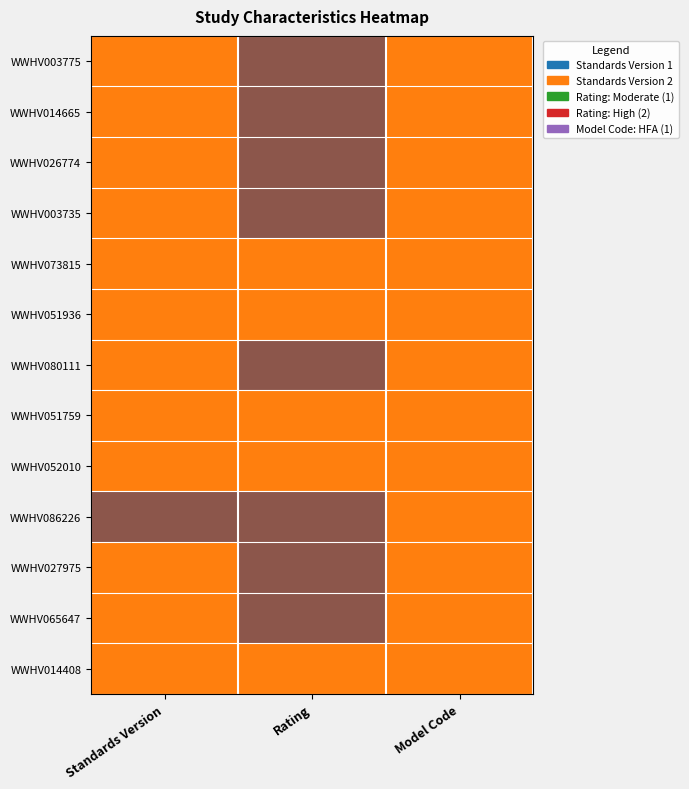

At how many categories does at least one series exceed 1?

2